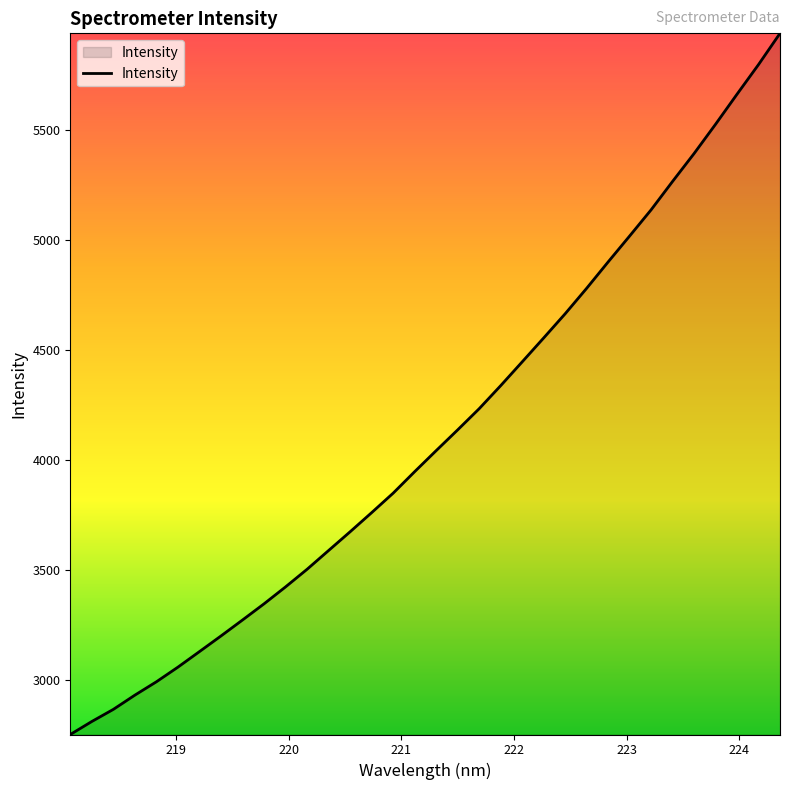

Does the chart have visible grid lines?

No